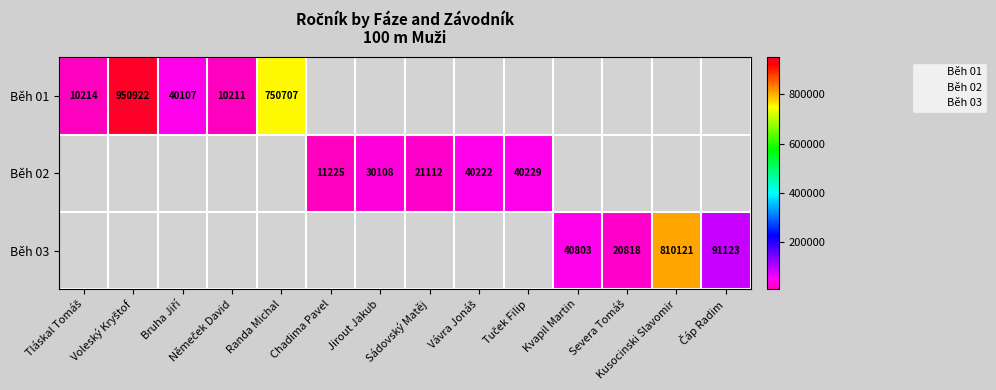

How many series are shown in this chart?

3